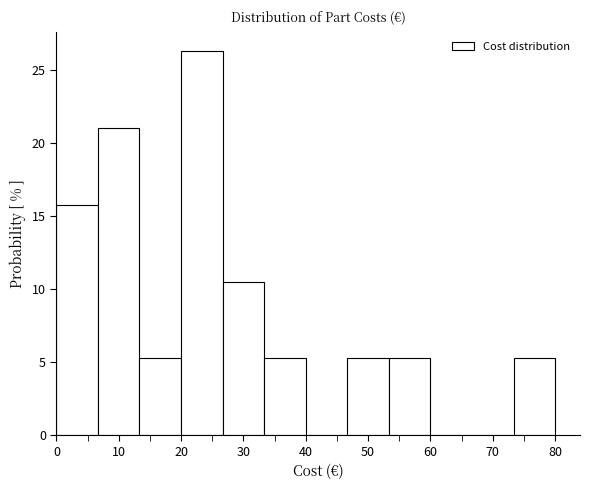

Reading left to right, list every bar in this chart as the range it spans on the x-axis followed by its height. Neither the bar edges nor the heights are printed on the chart, so give them approximately, as read against the axes.

0 to 7: 16.0
7 to 13: 21.0
13 to 20: 5.5
20 to 27: 26.5
27 to 33: 10.5
33 to 40: 5.5
40 to 47: 0
47 to 53: 5.5
53 to 60: 5.5
60 to 67: 0
67 to 73: 0
73 to 80: 5.5